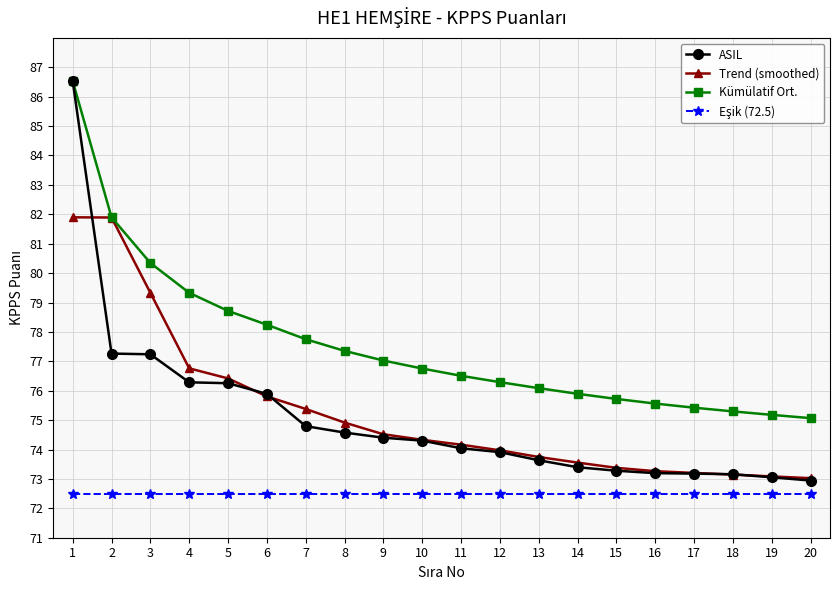

What is the value of the Kümülatif Ort. point at the 11th from the left?

76.5